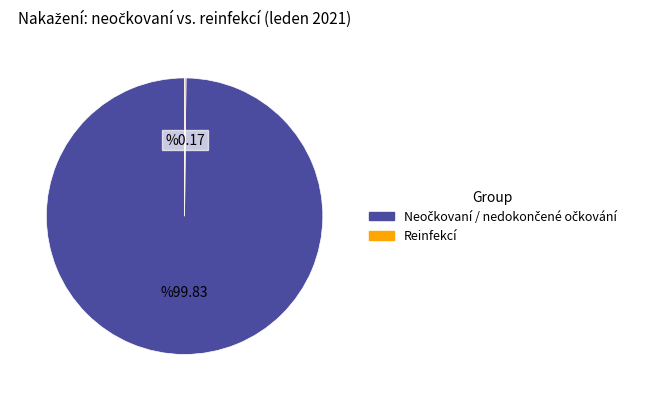

Does any single category account for the majority?

Yes